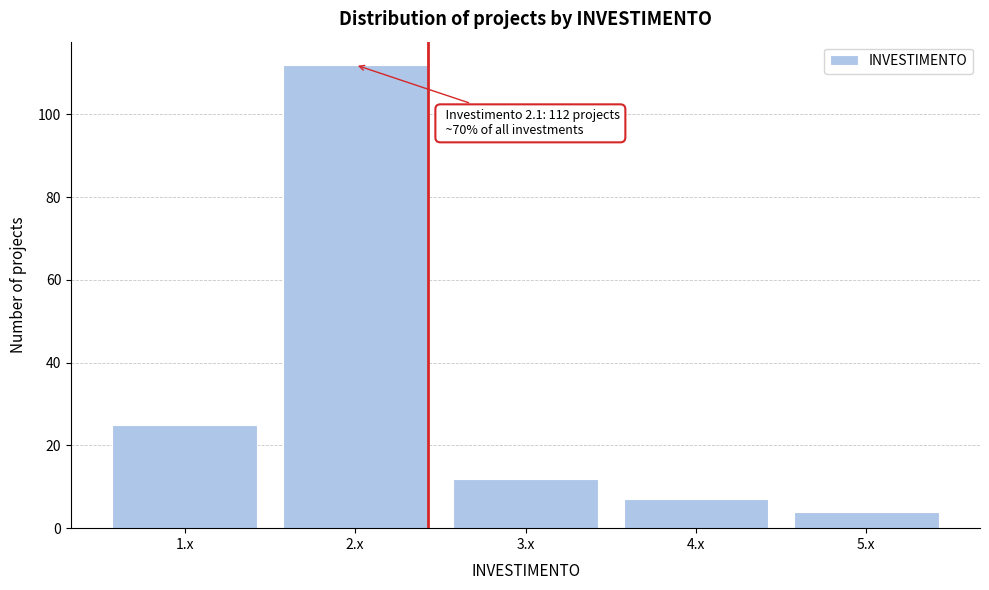

Over which range of the x-axis is the bar tallest?

1.5 to 2.5